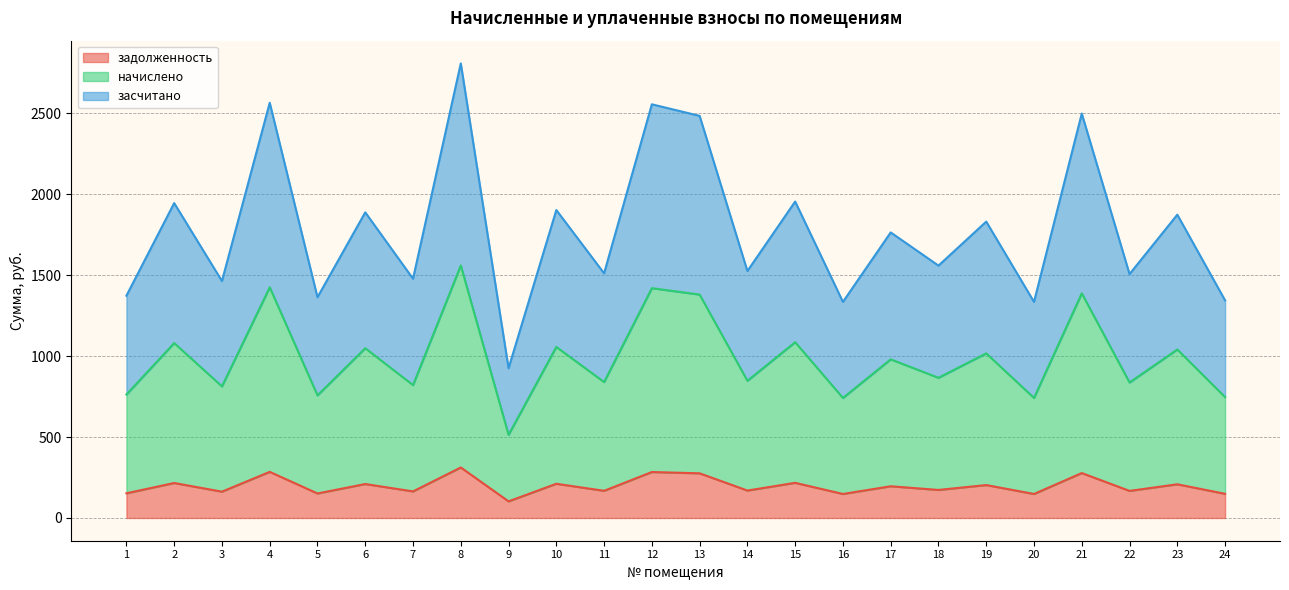

Where is the first local maximum for засчитано?

2